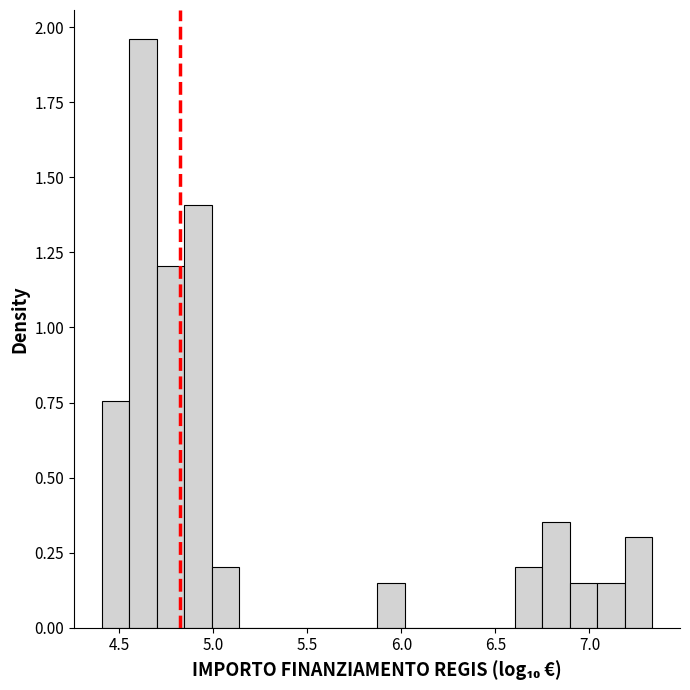

Around what value on the x-axis is the tallest bar? Give the approximate position of its centre, as read against the axis.

4.65